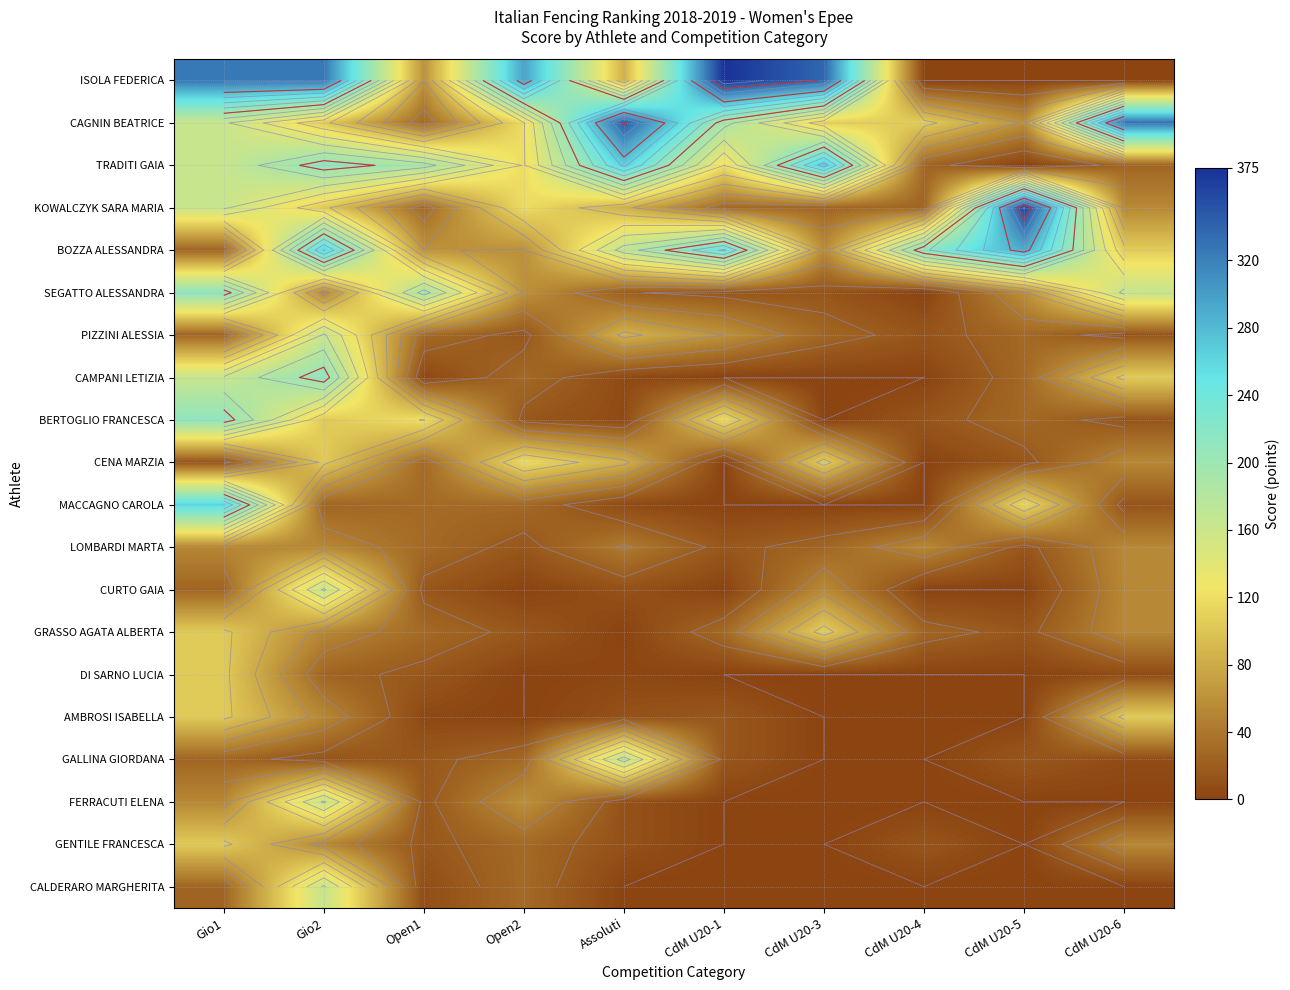

What is the sum of all TRADITI GAIA values?

1390.0